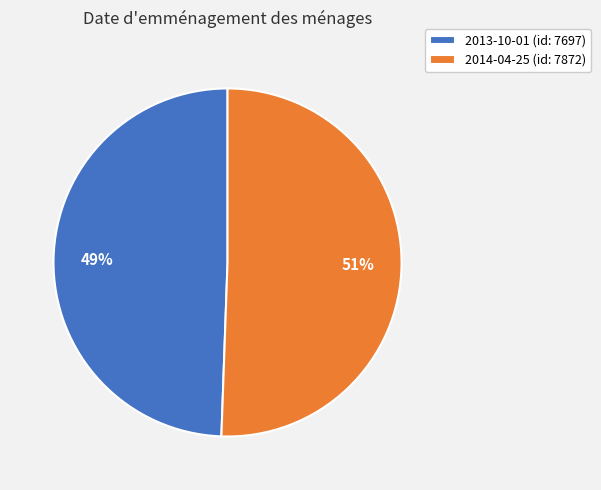

Which category accounts for the majority?

2014-04-25